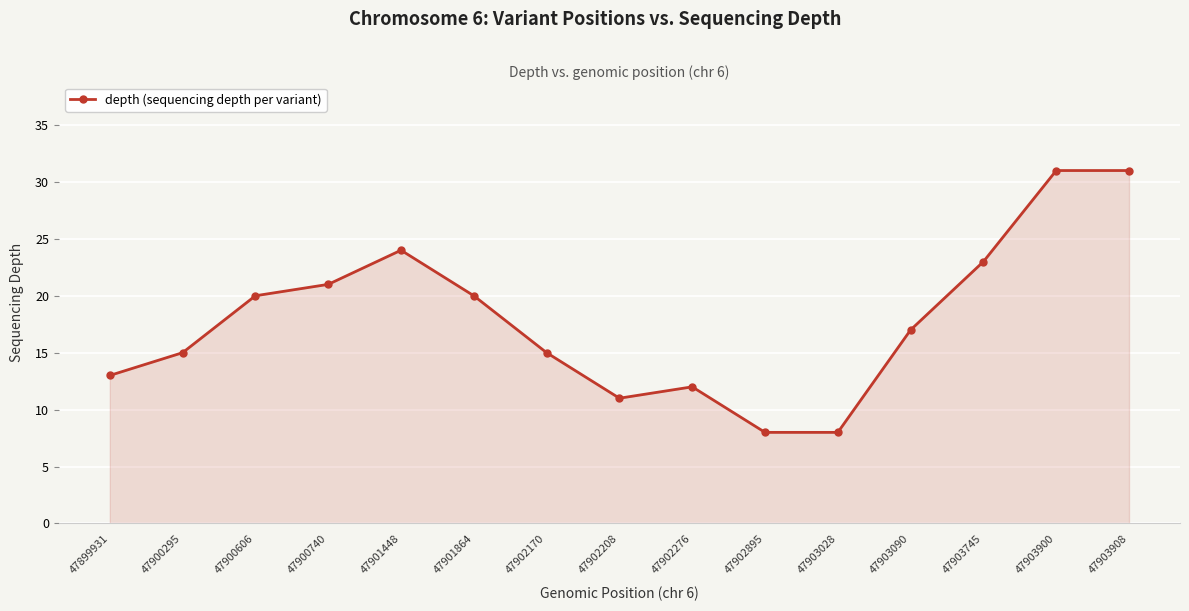

At which category does the data reach its first local valley?

47902208